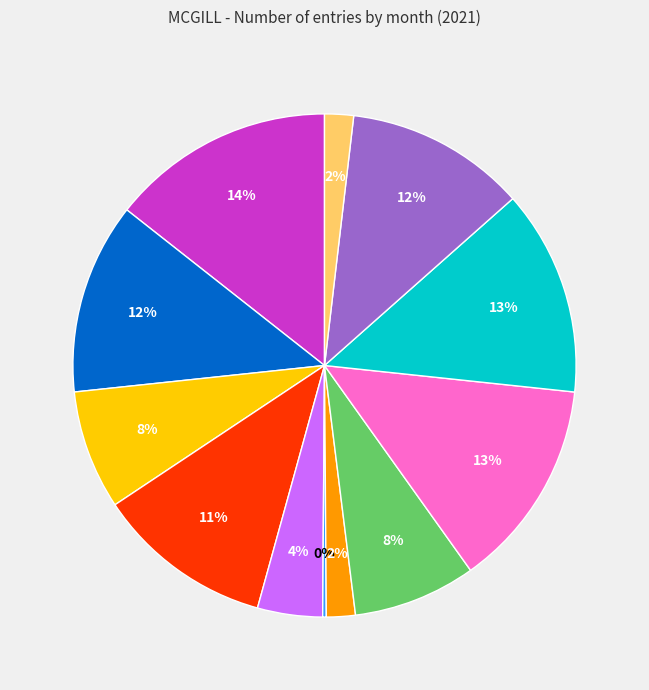

To the nearest percent, what is the average slice percentage?

8%